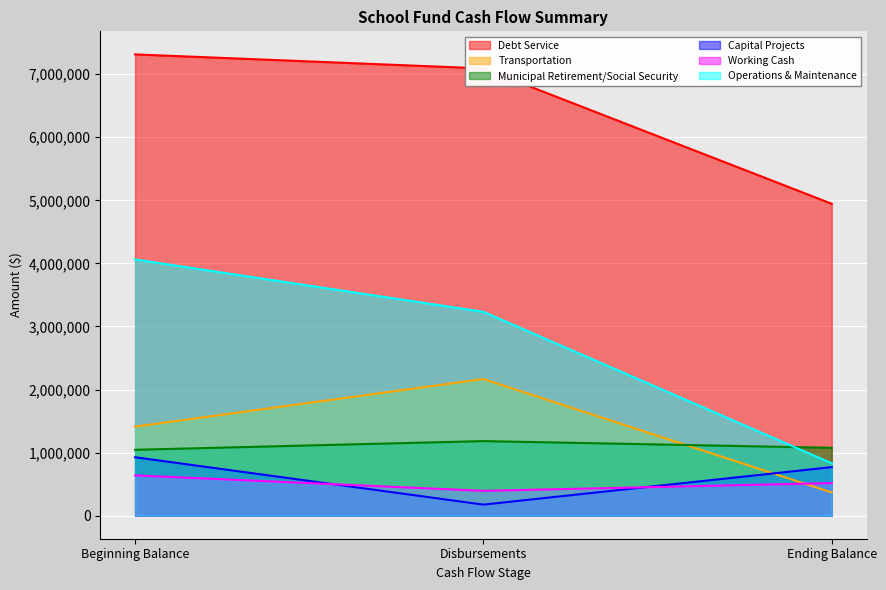

At which category does the chart reach its peak across all series?

Beginning Balance